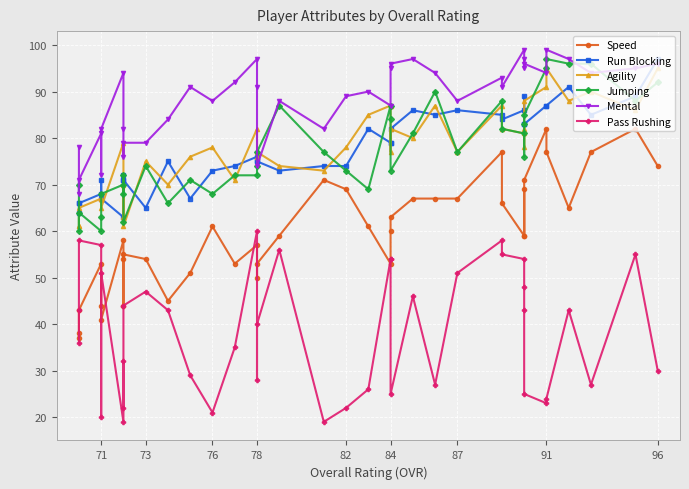

What is the average value of the Pass Rushing series?

39